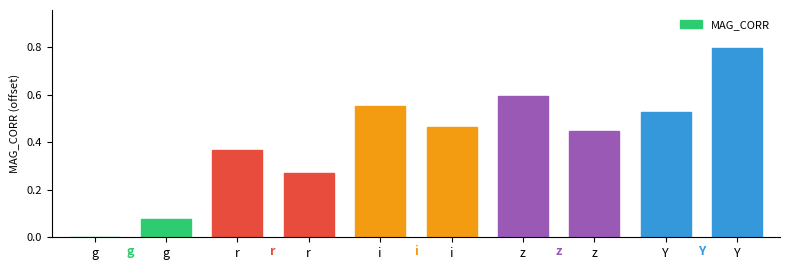

Are the bars grouped side by side (vs. stacked)?

No